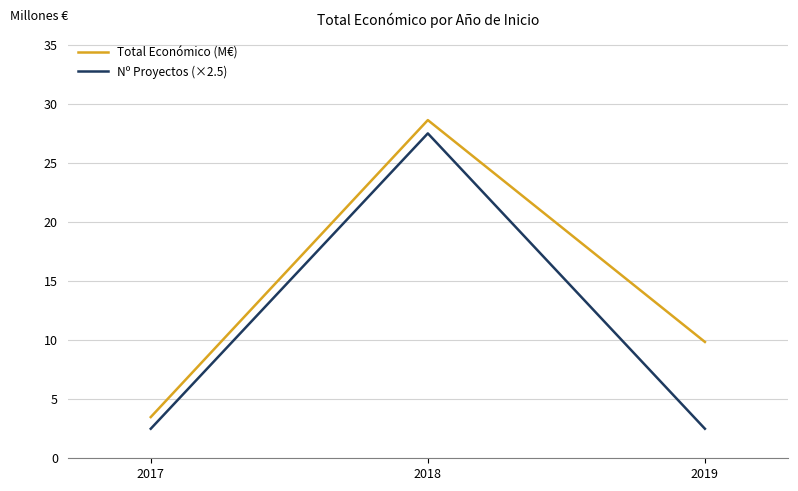

At which category is the sum across all series the highest?

2018